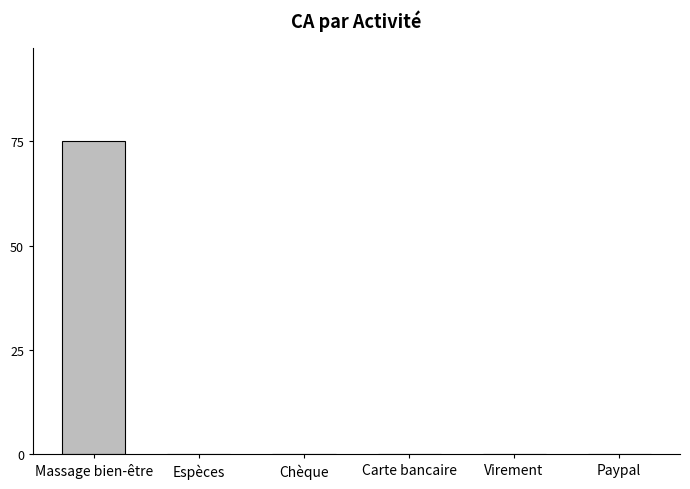

Are the bars horizontal?

No